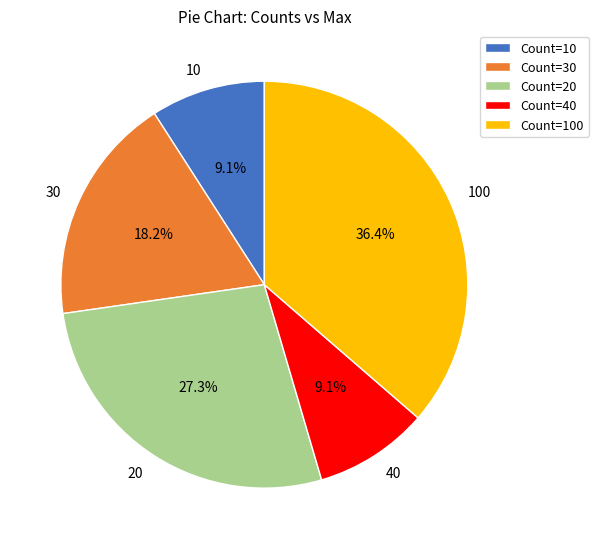

What percentage is NOT represented by 20?

72.7%